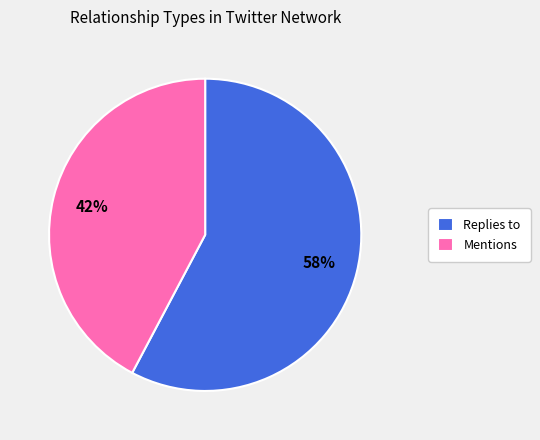

Which has a higher value, Replies to or Mentions?

Replies to